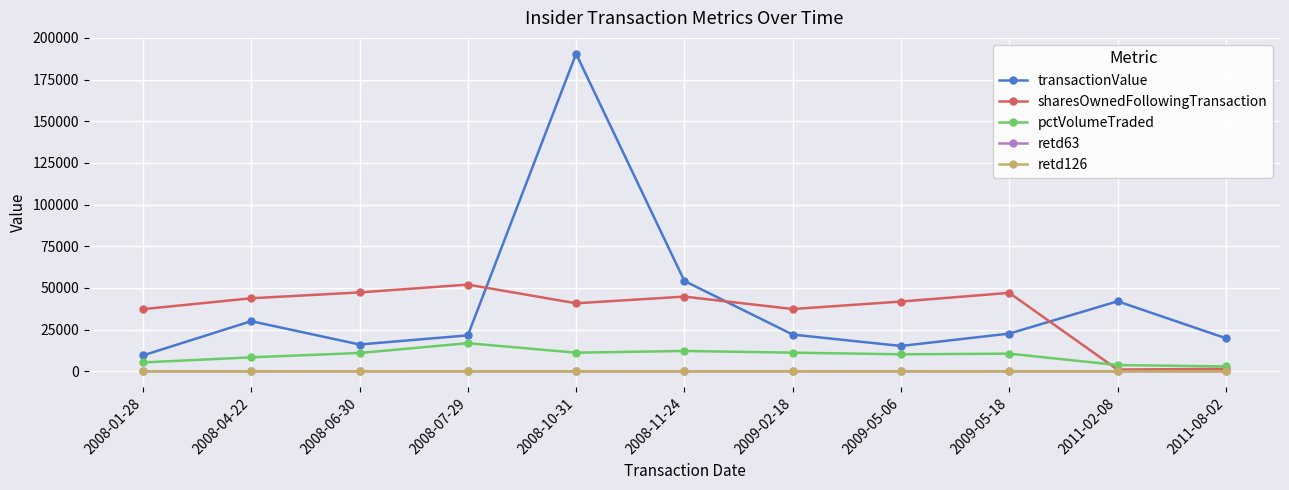

Which series has the largest total across all categories?

transactionValue